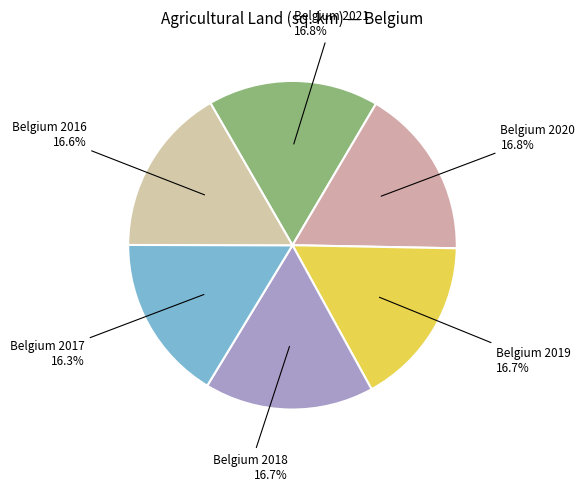

Is it true that Belgium 2020 is 17% of the pie?

True